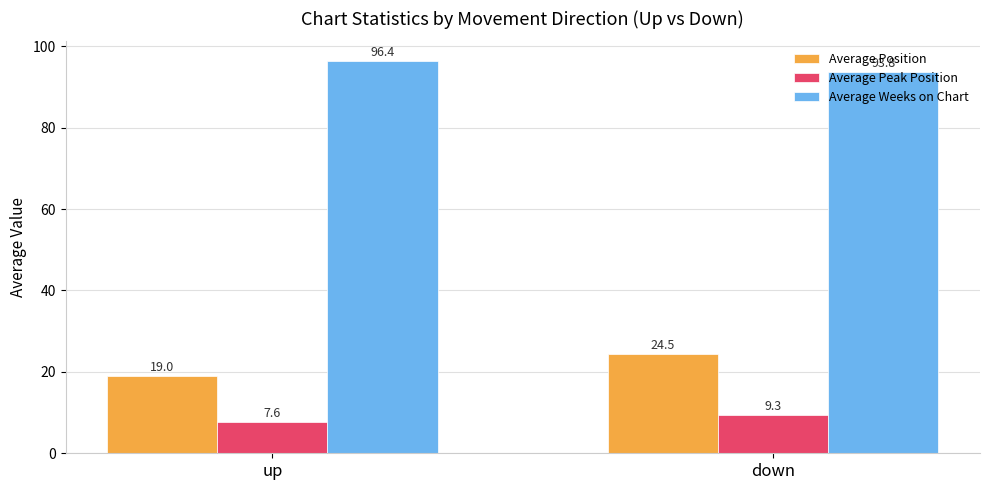

Which category has the highest value in the Average Peak Position series?

down